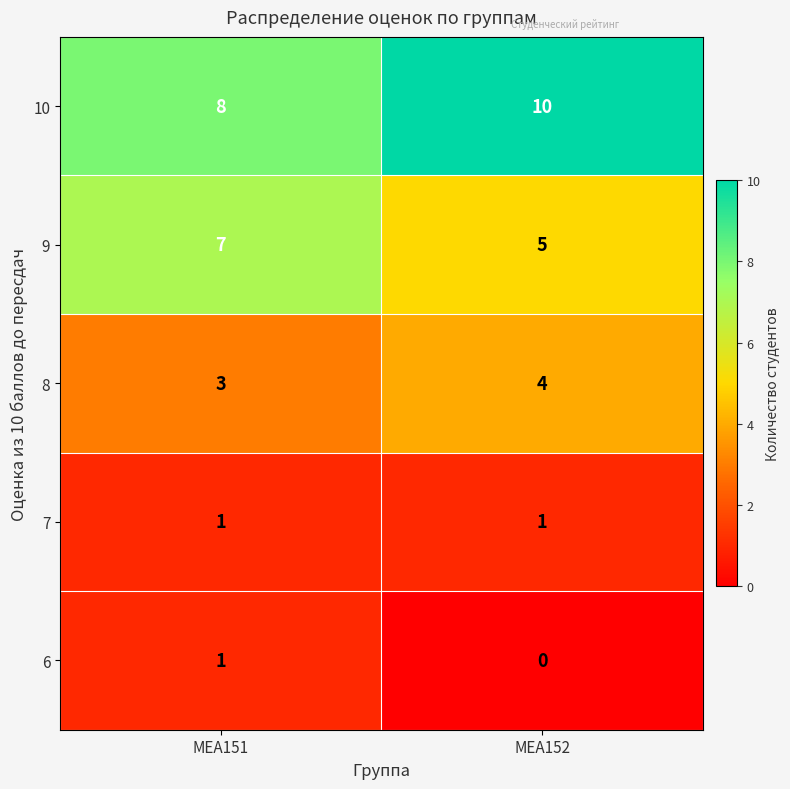

What is the difference between the highest and lowest values at МЕА152?

10